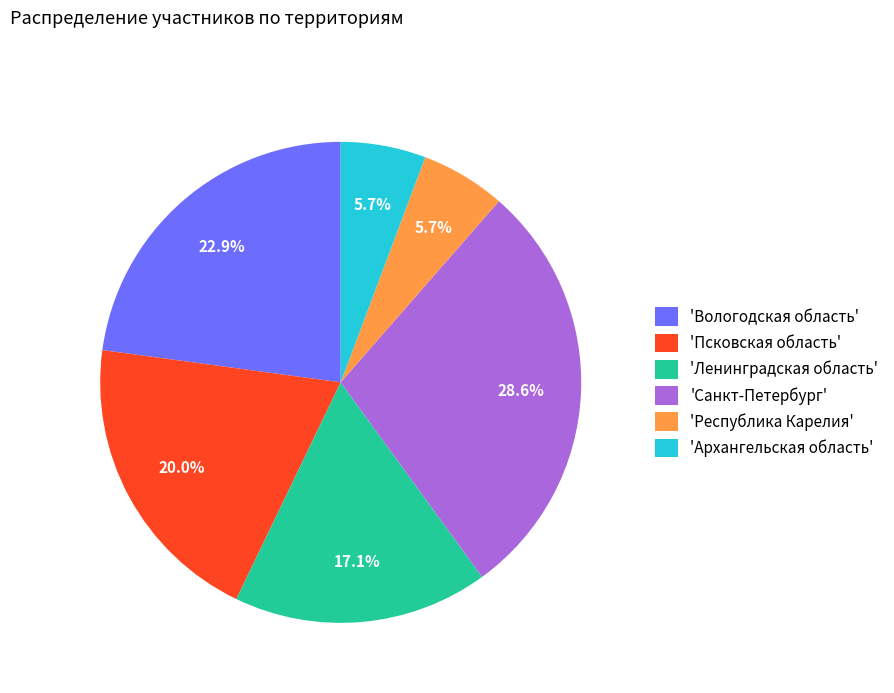

What is the total percentage of 'Псковская область' and 'Ленинградская область'?

37.1%